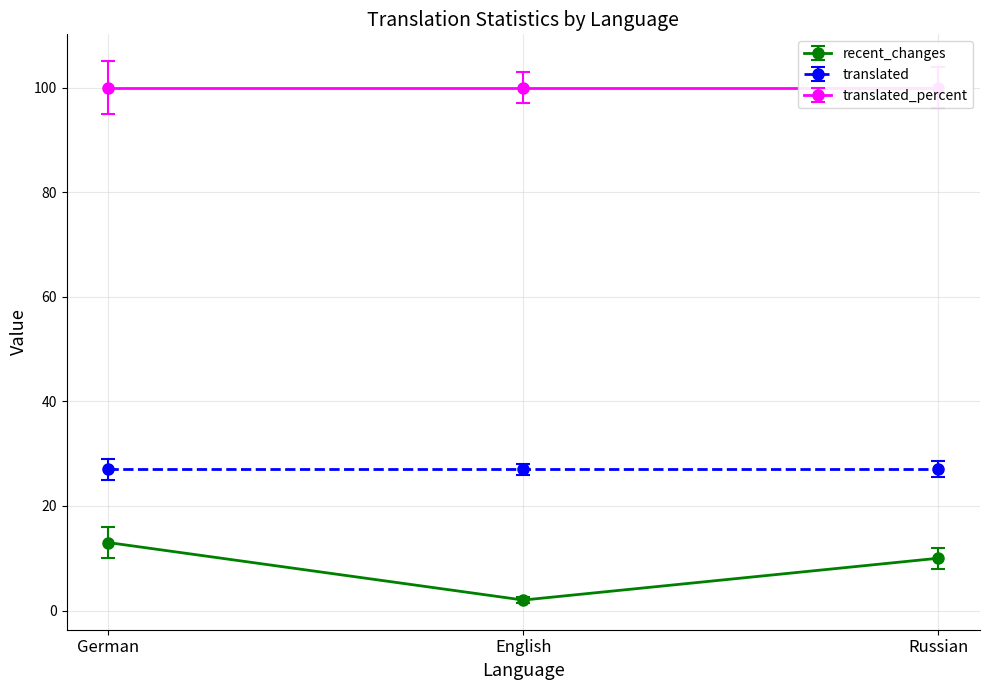

Reading left to right, extract all data points from this chart.

recent_changes: German=13	English=2	Russian=10
translated: German=27	English=27	Russian=27
translated_percent: German=100	English=100	Russian=100